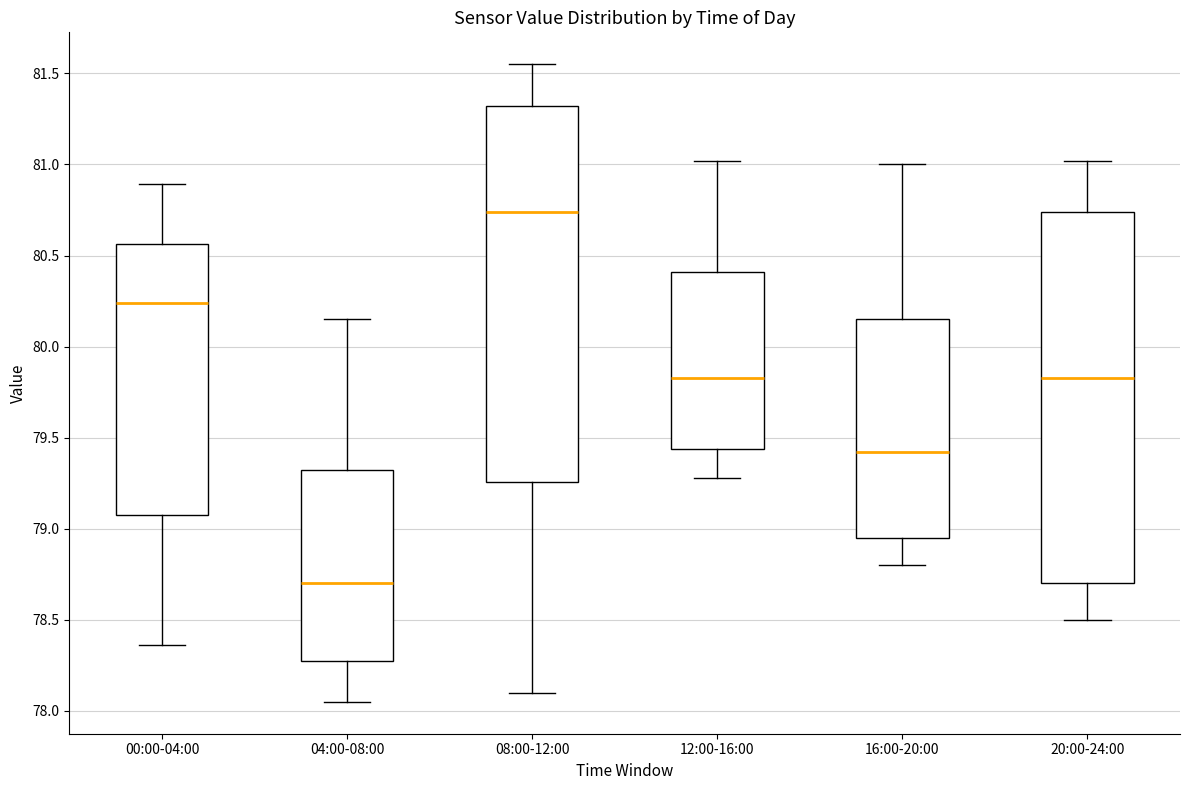

Reading left to right, read every box against the y-axis: the position of its median line, the range the box covers, and the ends of its whiskers. The values are not printed on the chart, so give them approximately, as read against the axis.

00:00-04:00: median 80.25, box 79.10 to 80.55, whiskers 78.35 to 80.90
04:00-08:00: median 78.70, box 78.25 to 79.30, whiskers 78.05 to 80.15
08:00-12:00: median 80.75, box 79.25 to 81.30, whiskers 78.10 to 81.55
12:00-16:00: median 79.85, box 79.45 to 80.40, whiskers 79.30 to 81.00
16:00-20:00: median 79.40, box 78.95 to 80.15, whiskers 78.80 to 81.00
20:00-24:00: median 79.85, box 78.70 to 80.75, whiskers 78.50 to 81.00